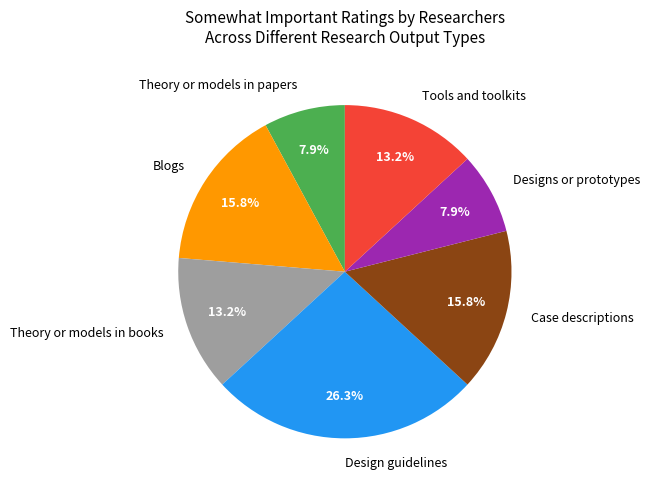

What is the largest slice in the pie chart?

Design guidelines